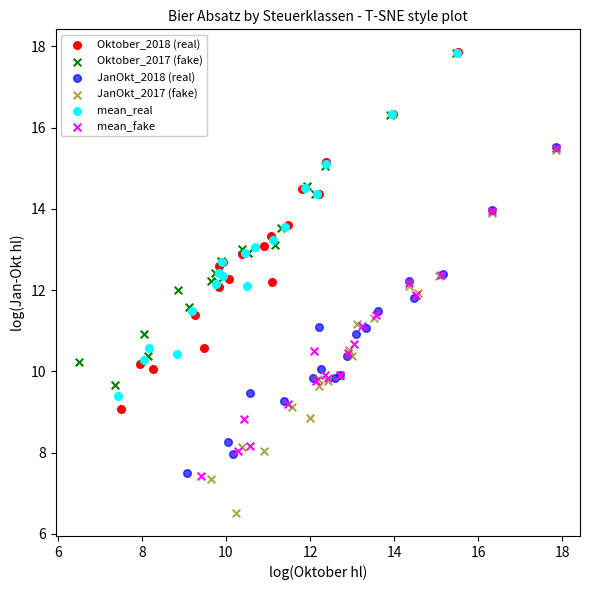

Which series reaches the minimum Y coordinate?

JanOkt_2017 (fake)